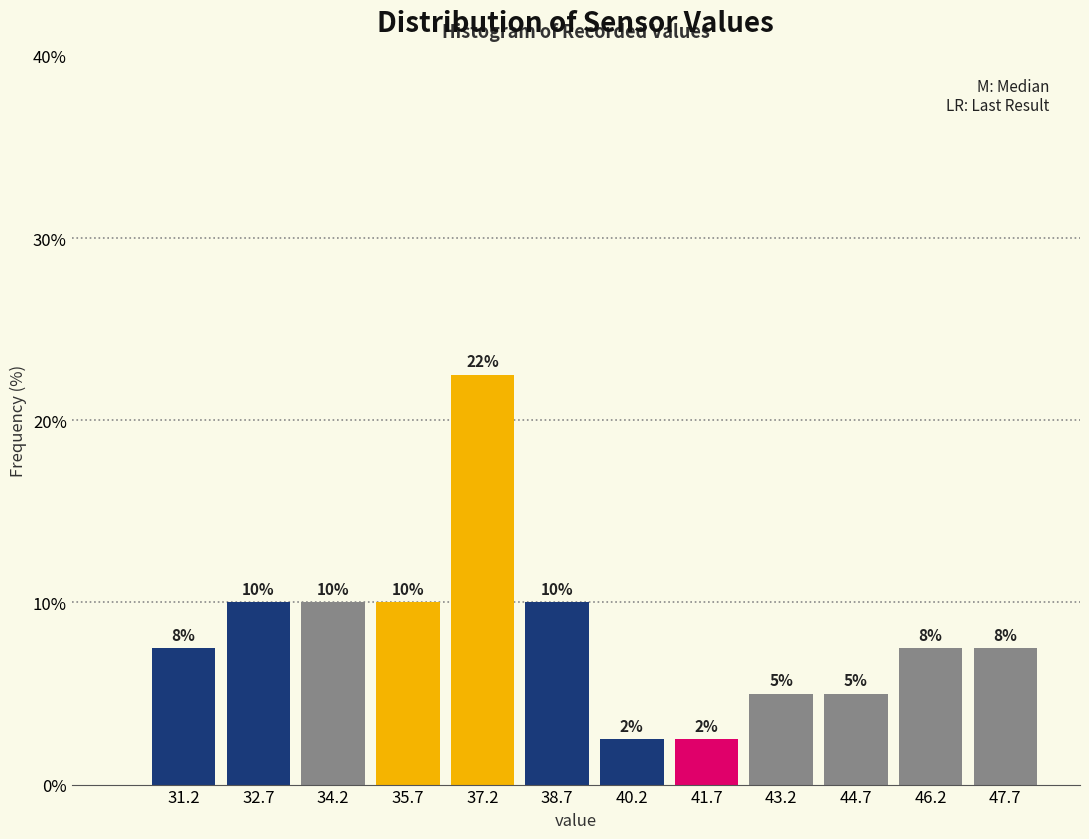

Which range on the x-axis has the tallest bar?

36.4 to 38.0